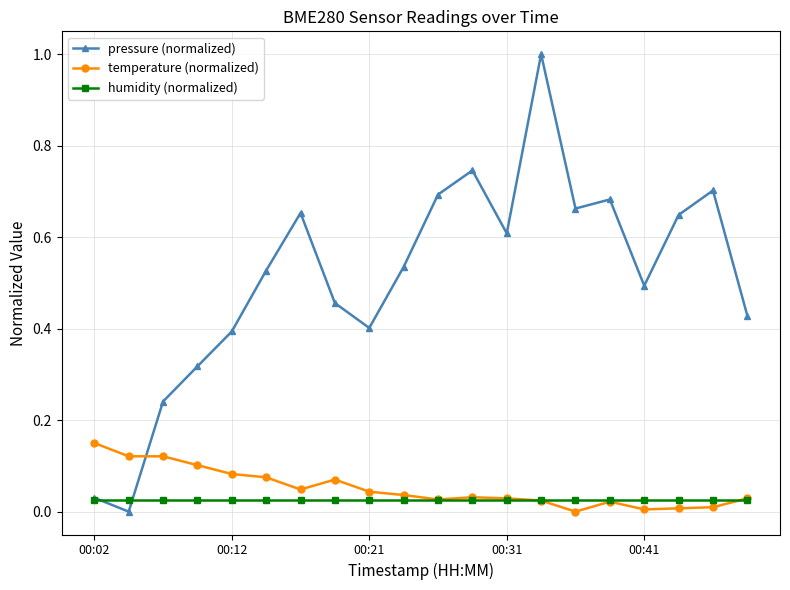

Rank the series by their maximum value, from lowest to highest.

humidity (normalized), temperature (normalized), pressure (normalized)